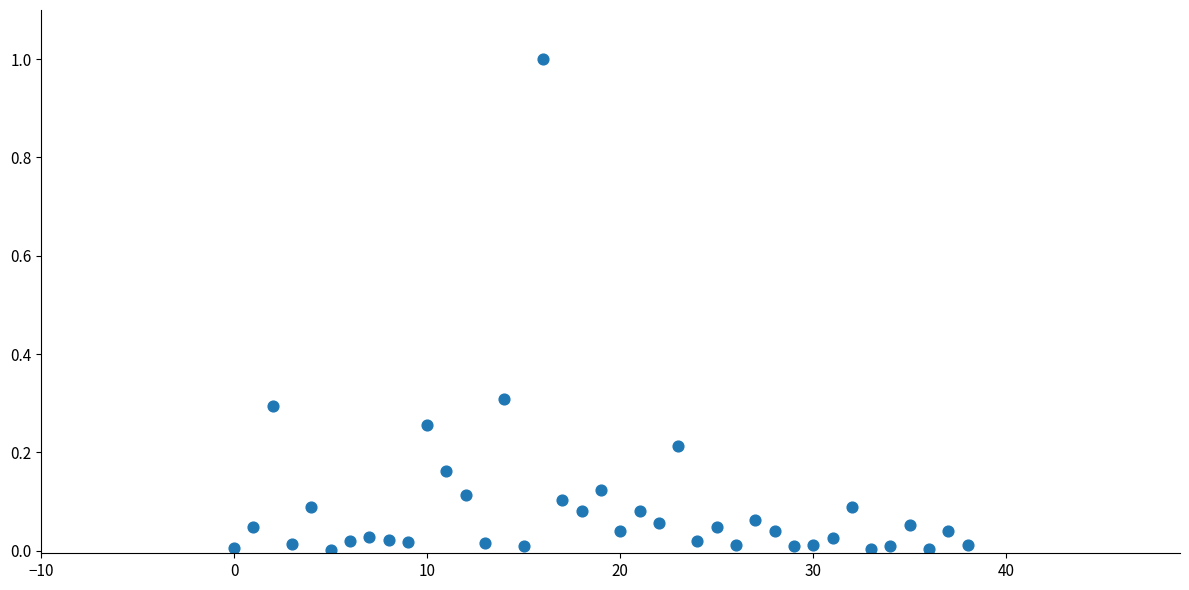

How many data points are displayed?

39